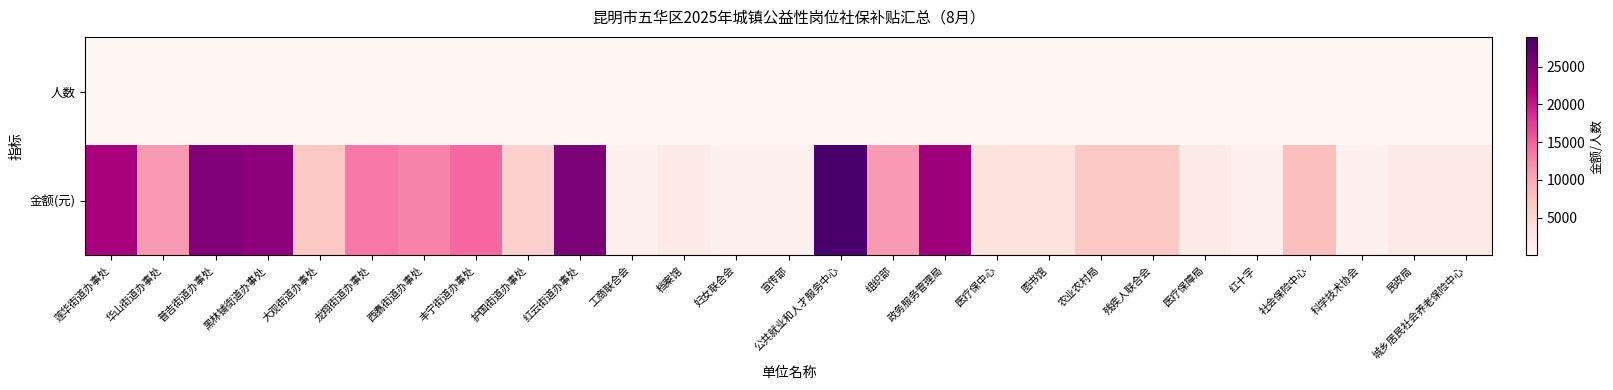

Reading left to right, list all the values displayed in this chart.

人数: 莲华街道办事处=20.0	华山街道办事处=10.0	普吉街道办事处=20.0	黑林铺街道办事处=23.0	大观街道办事处=6.0	龙翔街道办事处=12.0	西翥街道办事处=11.0	丰宁街道办事处=13.0	护国街道办事处=5.0	红云街道办事处=24.0	工商联合会=1.0	档案馆=2.0	妇女联合会=1.0	宣传部=1.0	公共就业和人才服务中心=25.0	组织部=10.0	政务服务管理局=20.0	医疗保中心=3.0	图书馆=3.0	农业农村局=6.0	残疾人联合会=6.0	医疗保障局=2.0	红十字=1.0	社会保险中心=7.0	科学技术协会=1.0	民政局=2.0	城乡居民社会养老保险中心=2.0
金额(元): 莲华街道办事处=21921.8	华山街道办事处=11109.4	普吉街道办事处=24518.2	黑林铺街道办事处=24018.7	大观街道办事处=6665.6	龙翔街道办事处=13383.0	西翥街道办事处=12633.7	丰宁街道办事处=14442.2	护国街道办事处=5554.7	红云街道办事处=25129.6	工商联合会=1110.9	档案馆=2221.9	妇女联合会=1110.9	宣传部=1110.9	公共就业和人才服务中心=28923.2	组织部=11109.4	政务服务管理局=22602.0	医疗保中心=3332.8	图书馆=3348.3	农业农村局=6665.6	残疾人联合会=6665.6	医疗保障局=2221.9	红十字=1110.9	社会保险中心=7776.6	科学技术协会=1110.9	民政局=2221.9	城乡居民社会养老保险中心=2225.3